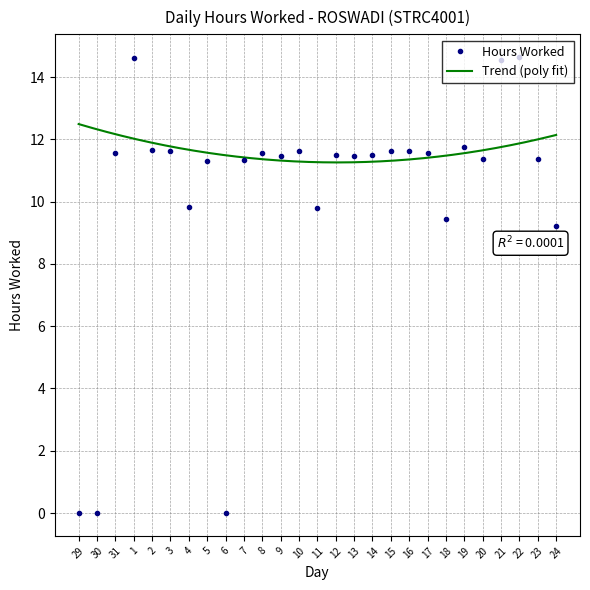

Which has a higher value, 10 or 1?

1